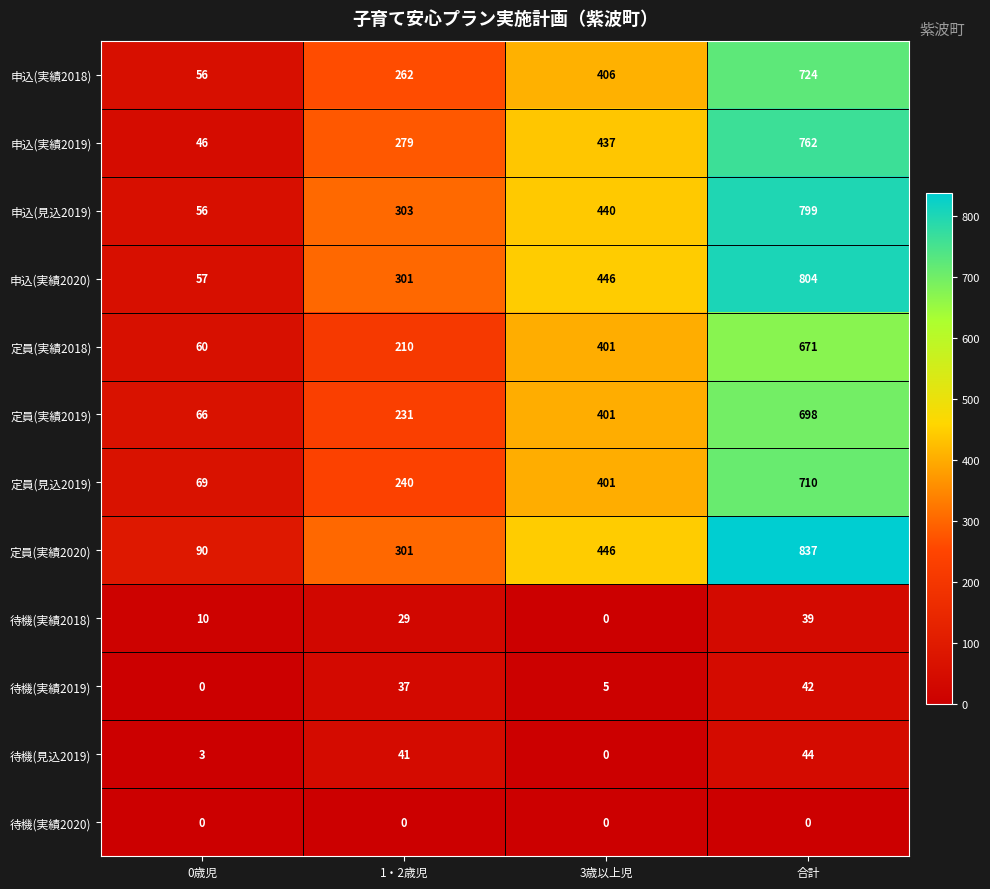

List the labels in order of 申込(実績2020) value, smallest first.

0歳児, 1・2歳児, 3歳以上児, 合計